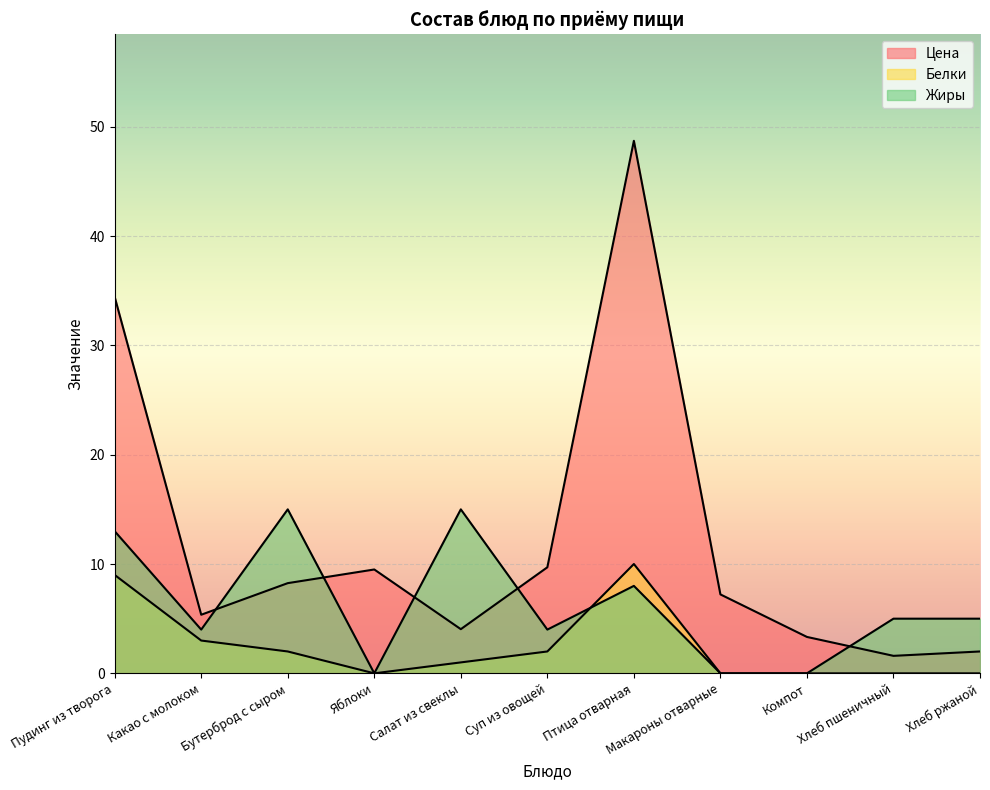

True or false: Цена and Белки cross at least once.

False